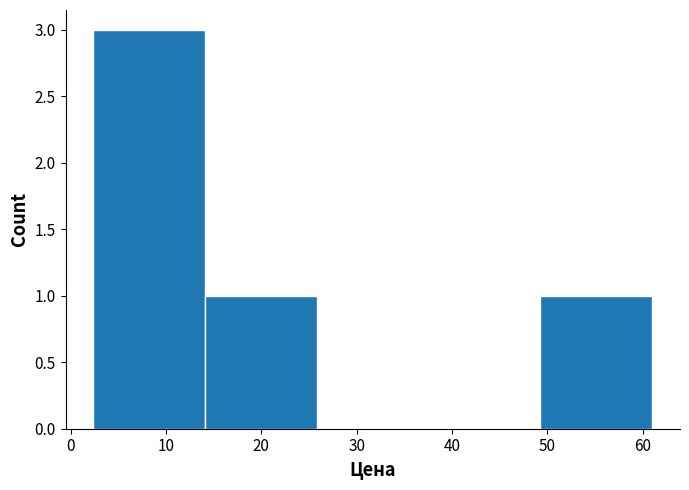

Reading left to right, list every bar in this chart as the range it spans on the x-axis followed by its height. Neither the bar edges nor the heights are printed on the chart, so give them approximately, as read against the axes.

2 to 14: 3
14 to 26: 1
26 to 38: 0
38 to 49: 0
49 to 61: 1